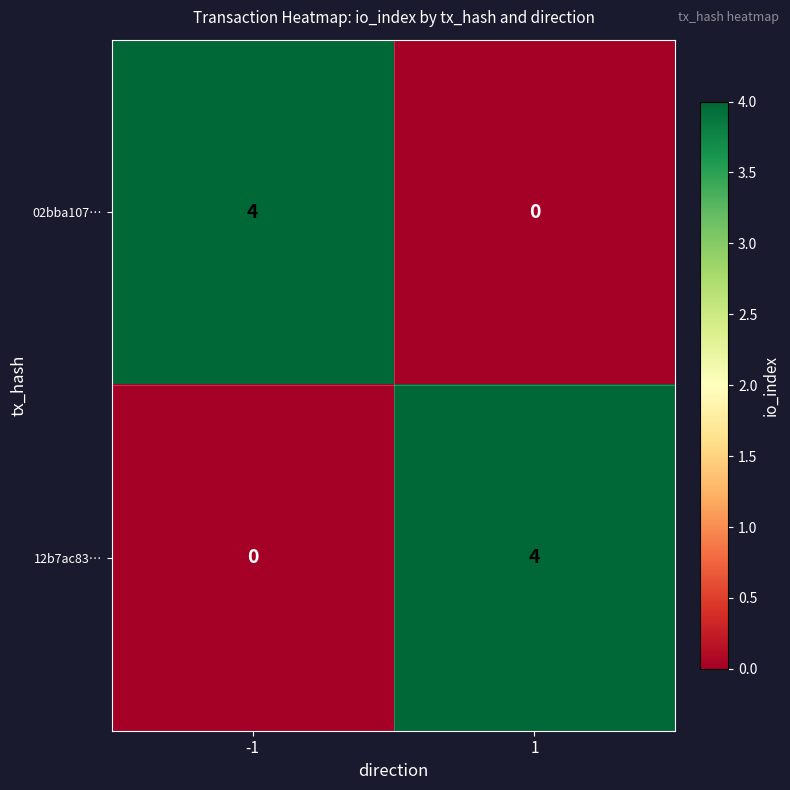

Reading left to right, list all the values displayed in this chart.

02bba107…: -1=4	1=0
12b7ac83…: -1=0	1=4